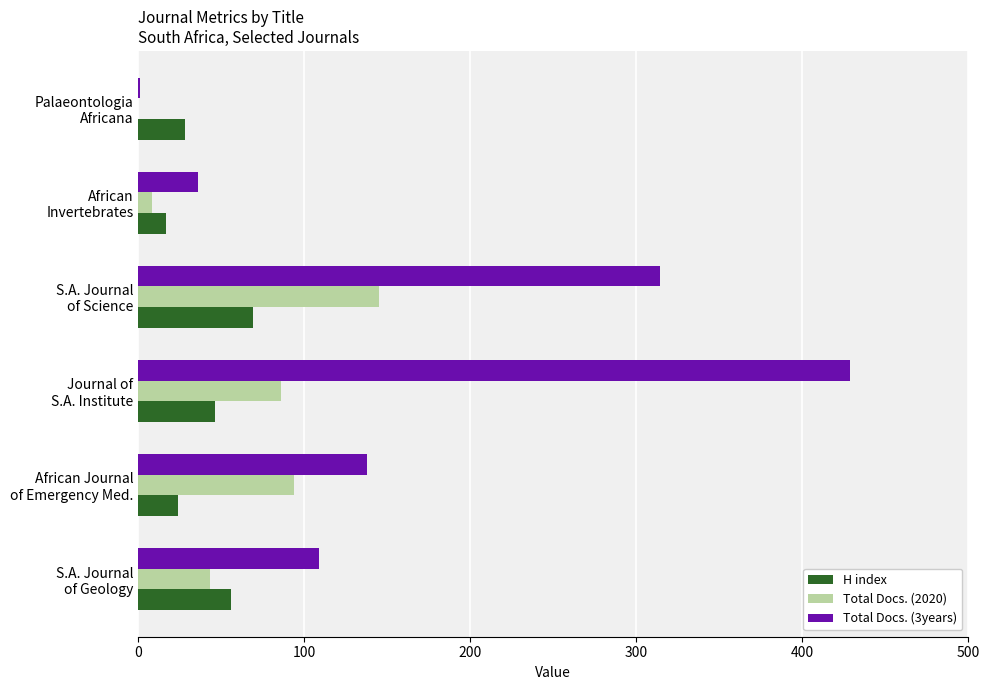

Which series has the largest total across all categories?

Total Docs. (3years)